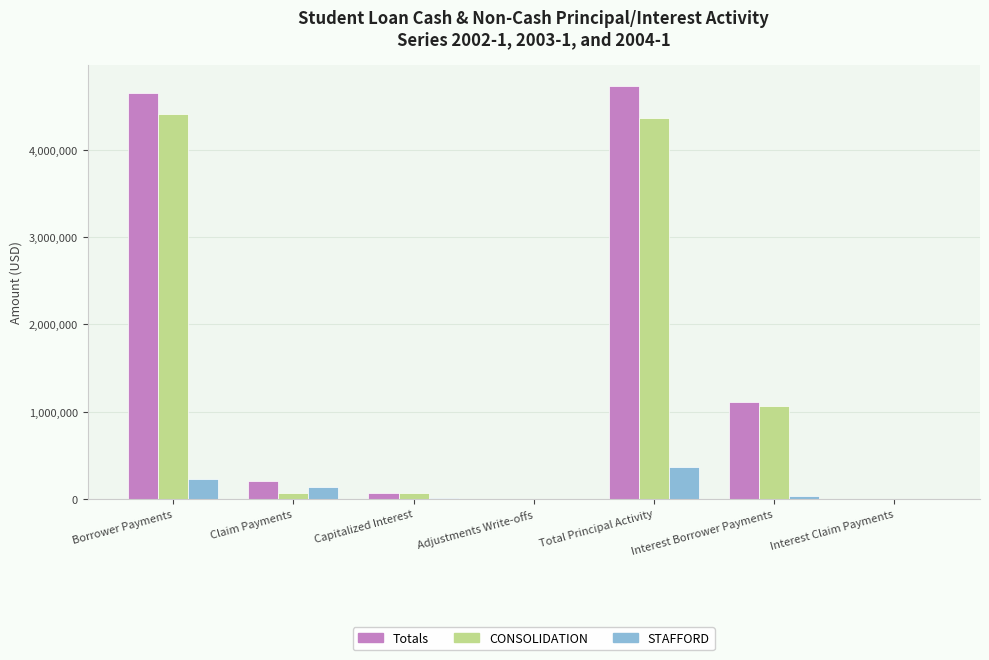

Is the value of STAFFORD at Claim Payments greater than the value of CONSOLIDATION at Capitalized Interest?

Yes